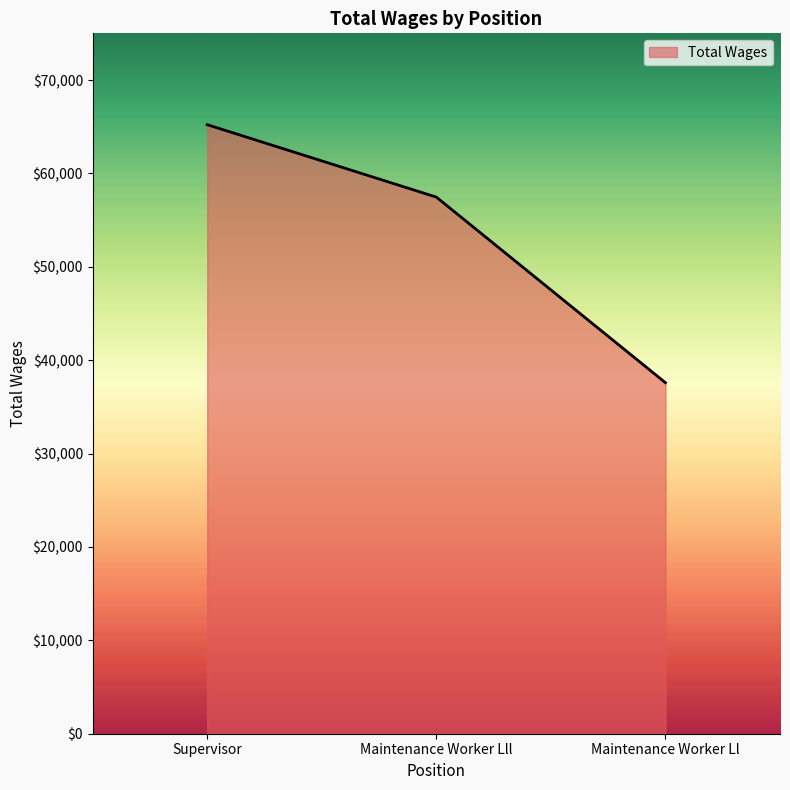

List the labels in order of value, smallest first.

Maintenance Worker Ll, Maintenance Worker Lll, Supervisor